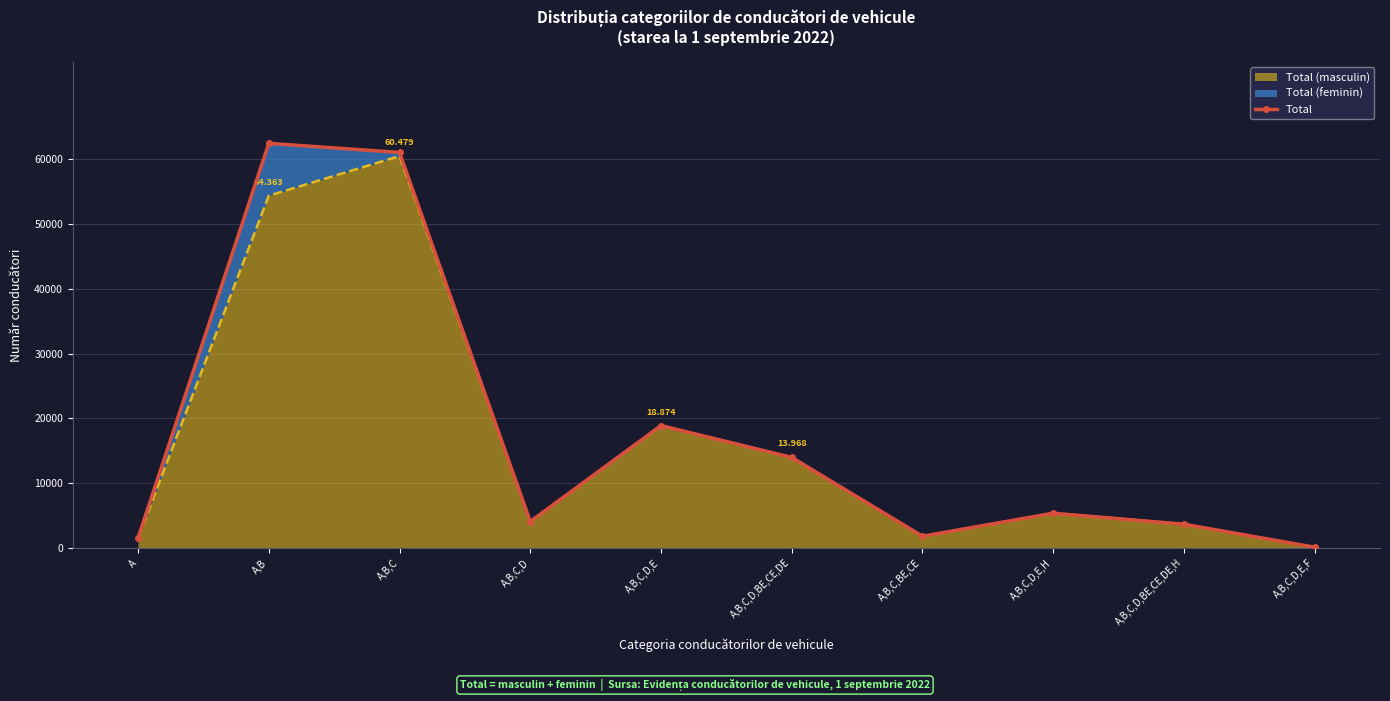

How many lines are shown in the chart?

1